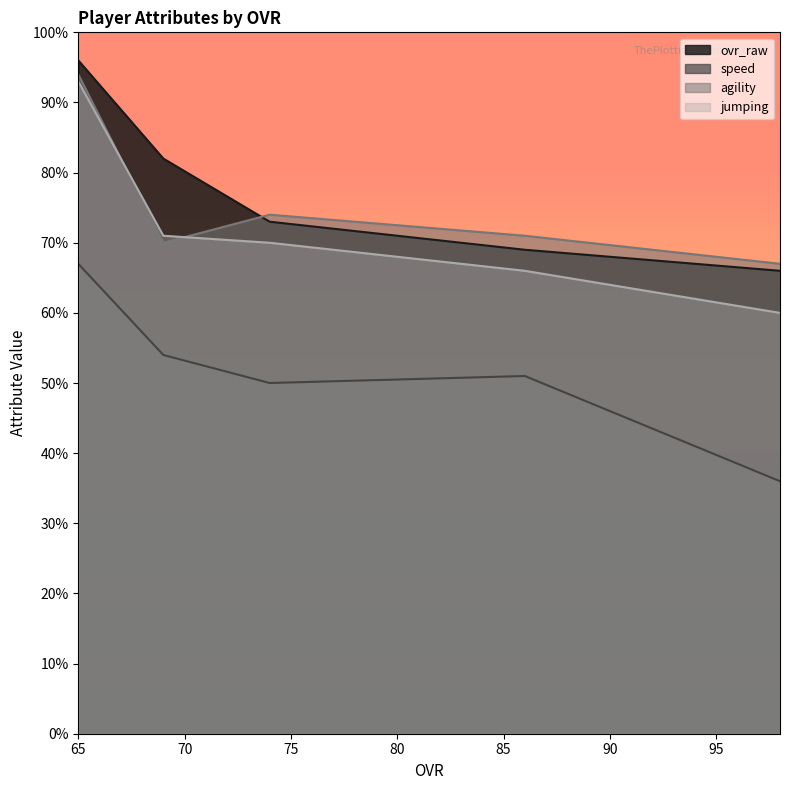

Rank the series by their maximum value, from highest to lowest.

ovr_raw, agility, jumping, speed